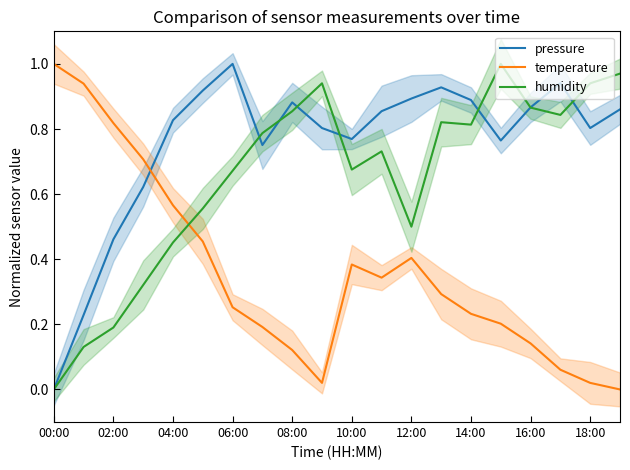

How many values in the temperature series exceed 0?

19